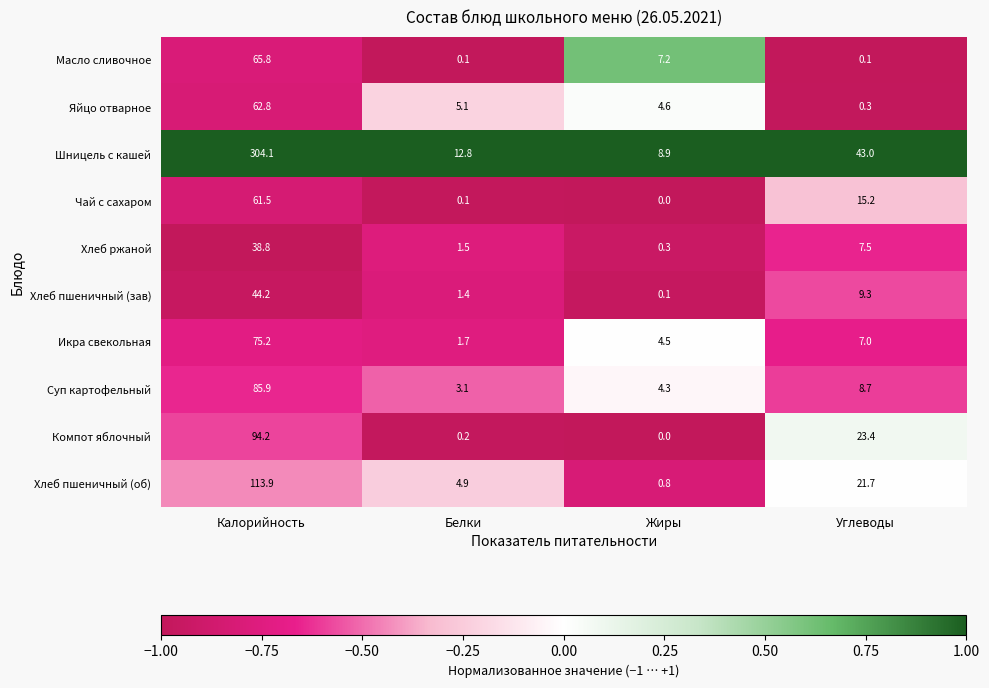

Between Жиры and Углеводы, which series saw the biggest shift?

Шницель с кашей